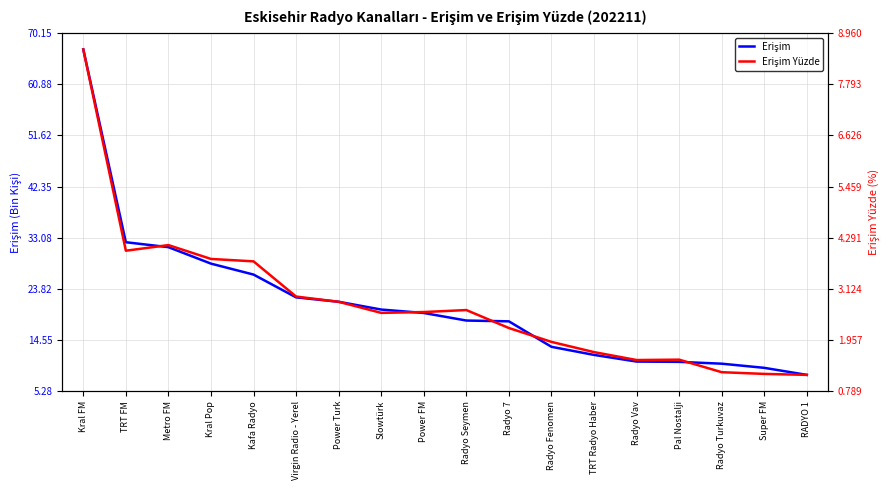

What is the sum of all Erişim Yüzde values?

50.2